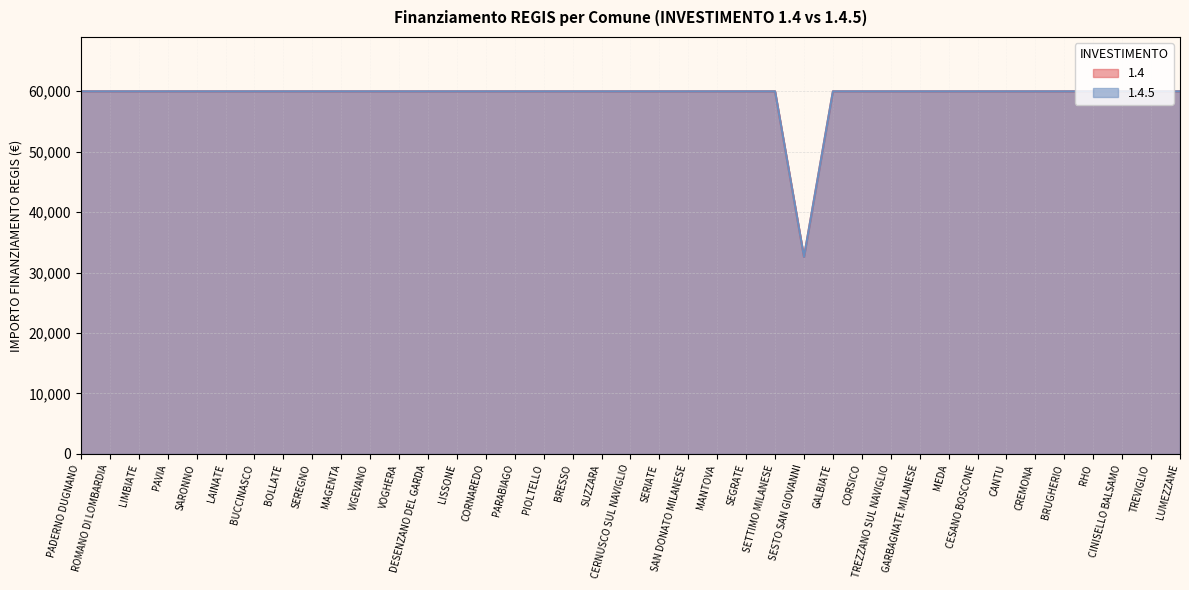

Does the chart display data point markers on the line(s)?

No